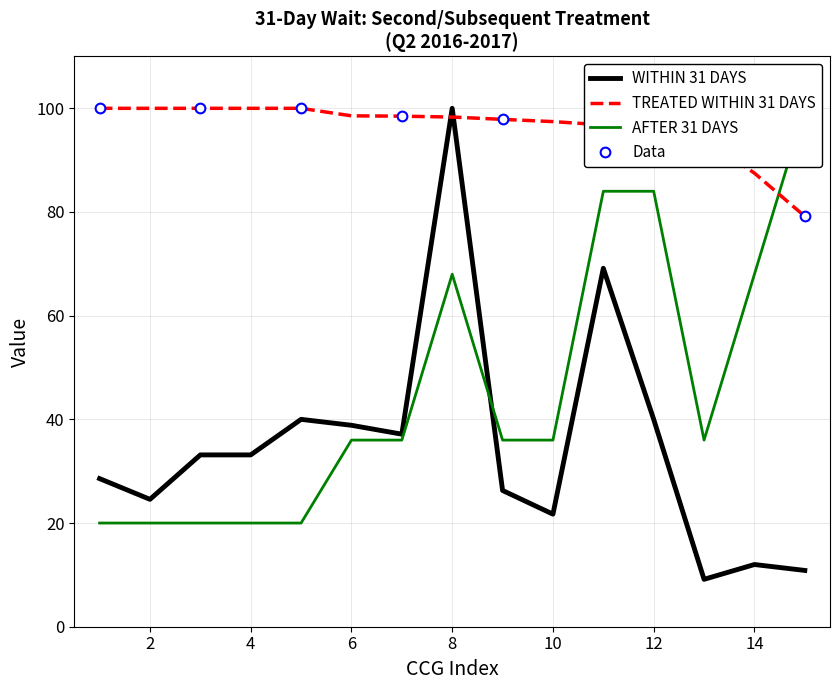

Which series ends up on top after the final intersection of AFTER 31 DAYS and TREATED WITHIN 31 DAYS?

AFTER 31 DAYS